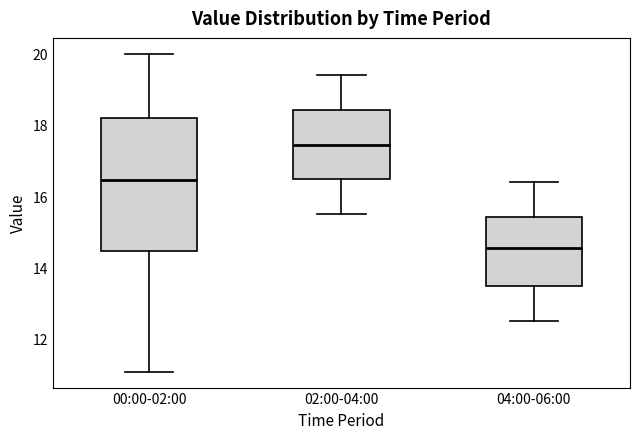

Reading left to right, read every box against the y-axis: the position of its median line, the range the box covers, and the ends of its whiskers. The values are not printed on the chart, so give them approximately, as read against the axis.

00:00-02:00: median 16.4, box 14.4 to 18.2, whiskers 11.0 to 20.0
02:00-04:00: median 17.4, box 16.4 to 18.4, whiskers 15.6 to 19.4
04:00-06:00: median 14.6, box 13.4 to 15.4, whiskers 12.6 to 16.4